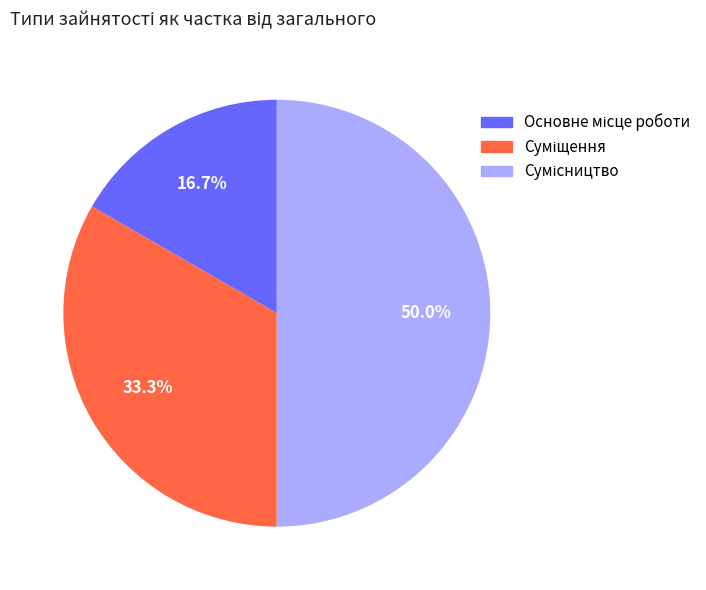

To the nearest percent, what portion does Суміщення represent?

33%